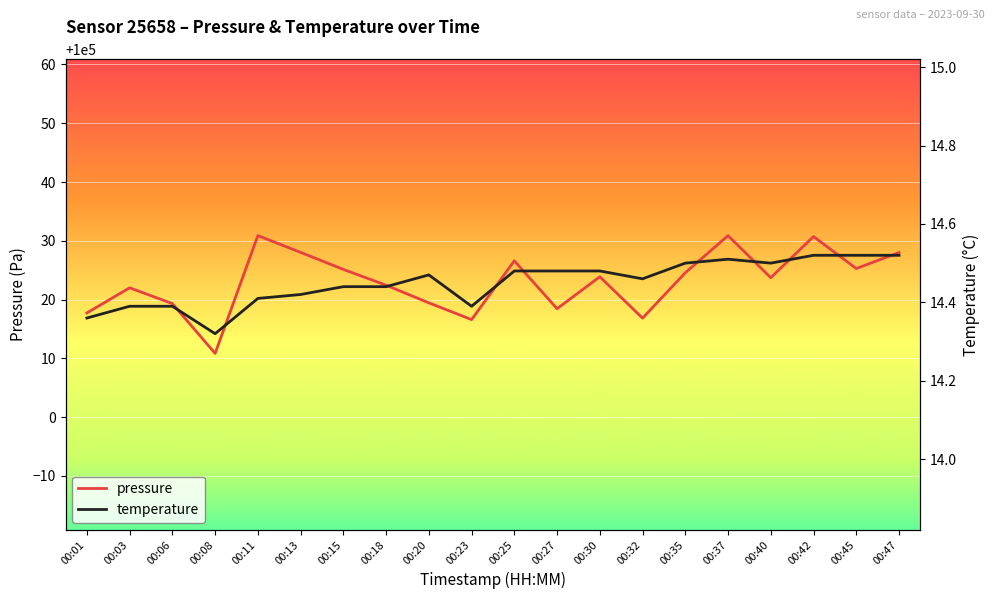

How many series are shown in this chart?

2